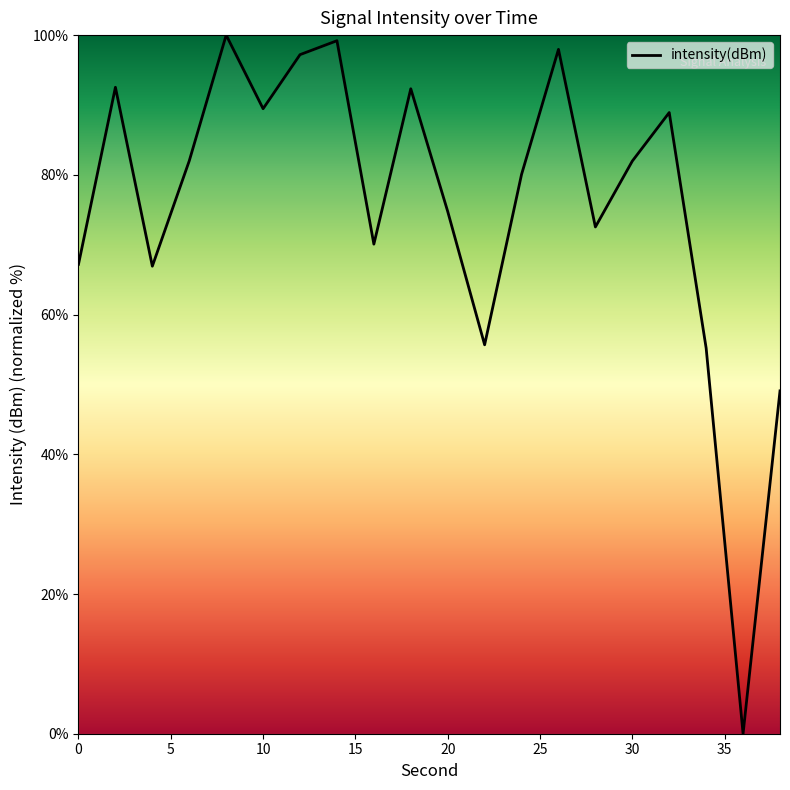

What is the difference between the maximum and minimum values?

100.0